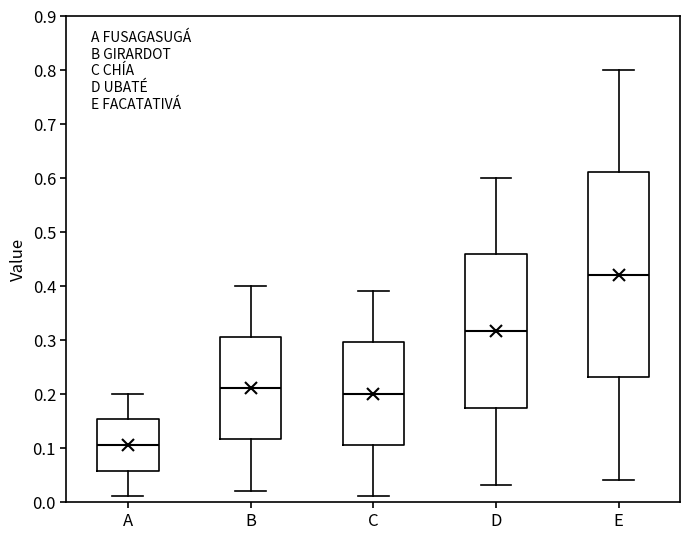

Reading left to right, read every box against the y-axis: the position of its median line, the range the box covers, and the ends of its whiskers. The values are not printed on the chart, so give them approximately, as read against the axis.

A: median 0.11, box 0.06 to 0.15, whiskers 0.01 to 0.20
B: median 0.21, box 0.12 to 0.31, whiskers 0.02 to 0.40
C: median 0.20, box 0.11 to 0.30, whiskers 0.01 to 0.39
D: median 0.32, box 0.17 to 0.46, whiskers 0.03 to 0.60
E: median 0.42, box 0.23 to 0.61, whiskers 0.04 to 0.80